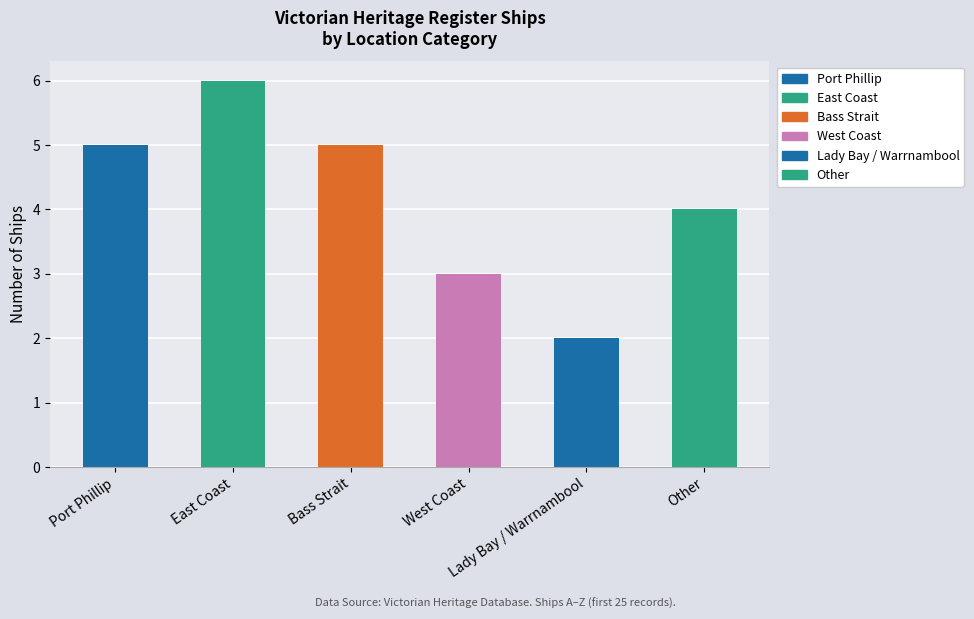

Reading left to right, transcribe all the data shown in this chart.

5	6	5	3	2	4